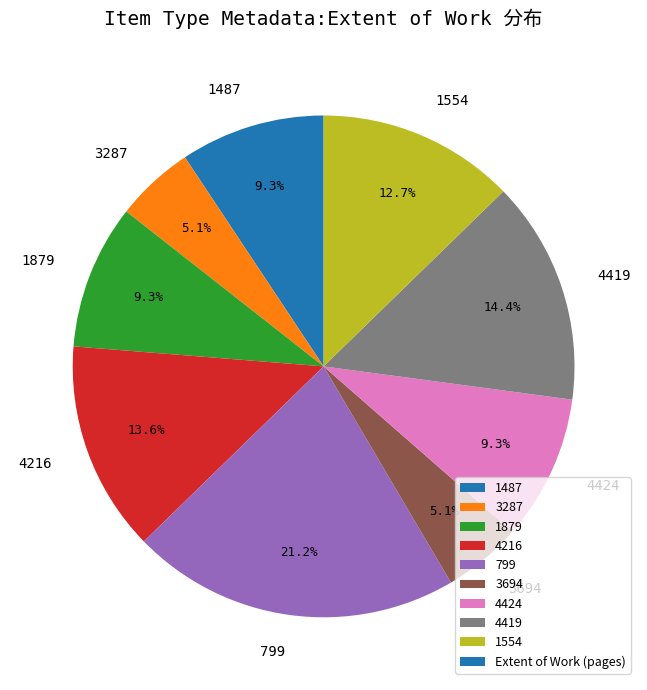

Which category has the biggest portion of the pie?

799